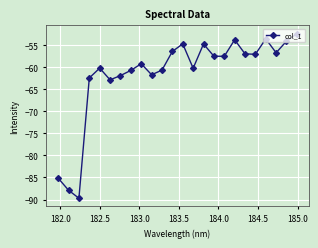

True or false: the data has more than 2 interior local peaks.

True